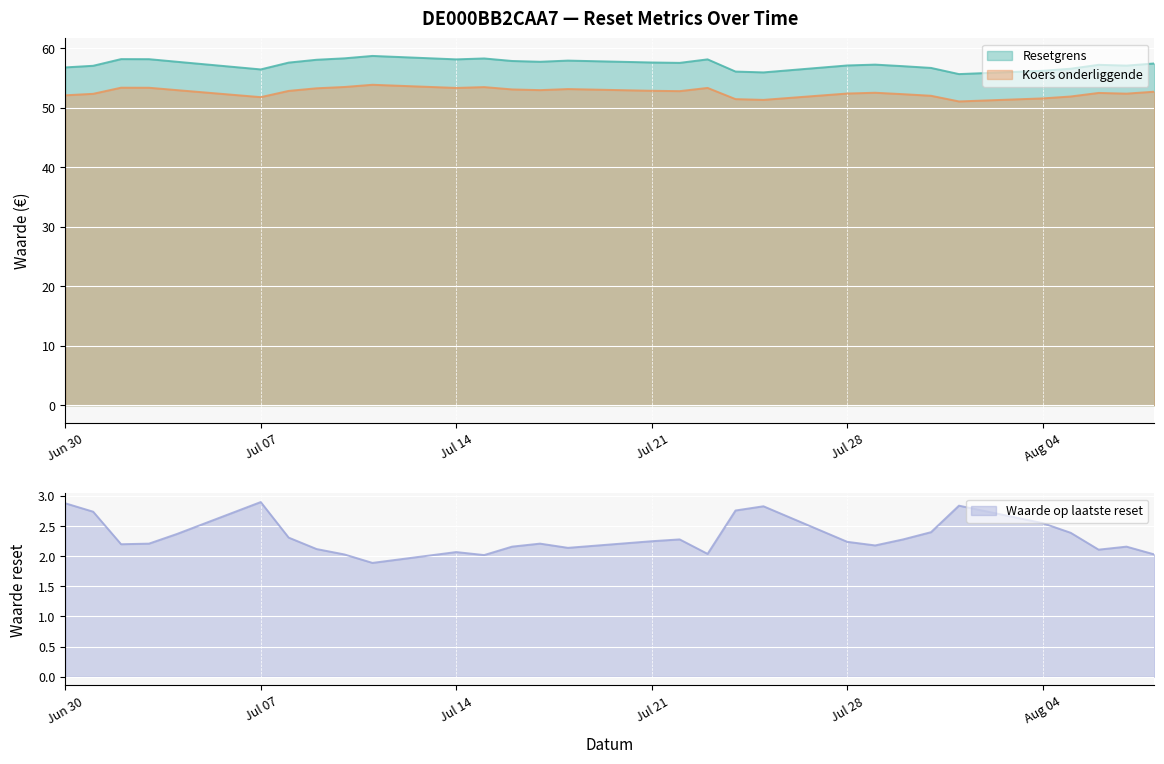

What is the greatest value displayed?

58.7